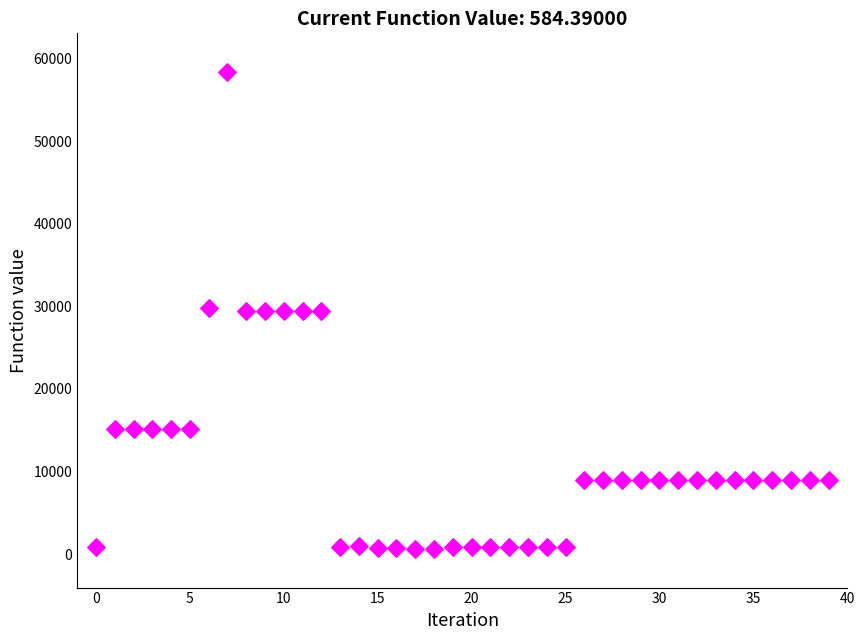

How many data points are displayed?

40